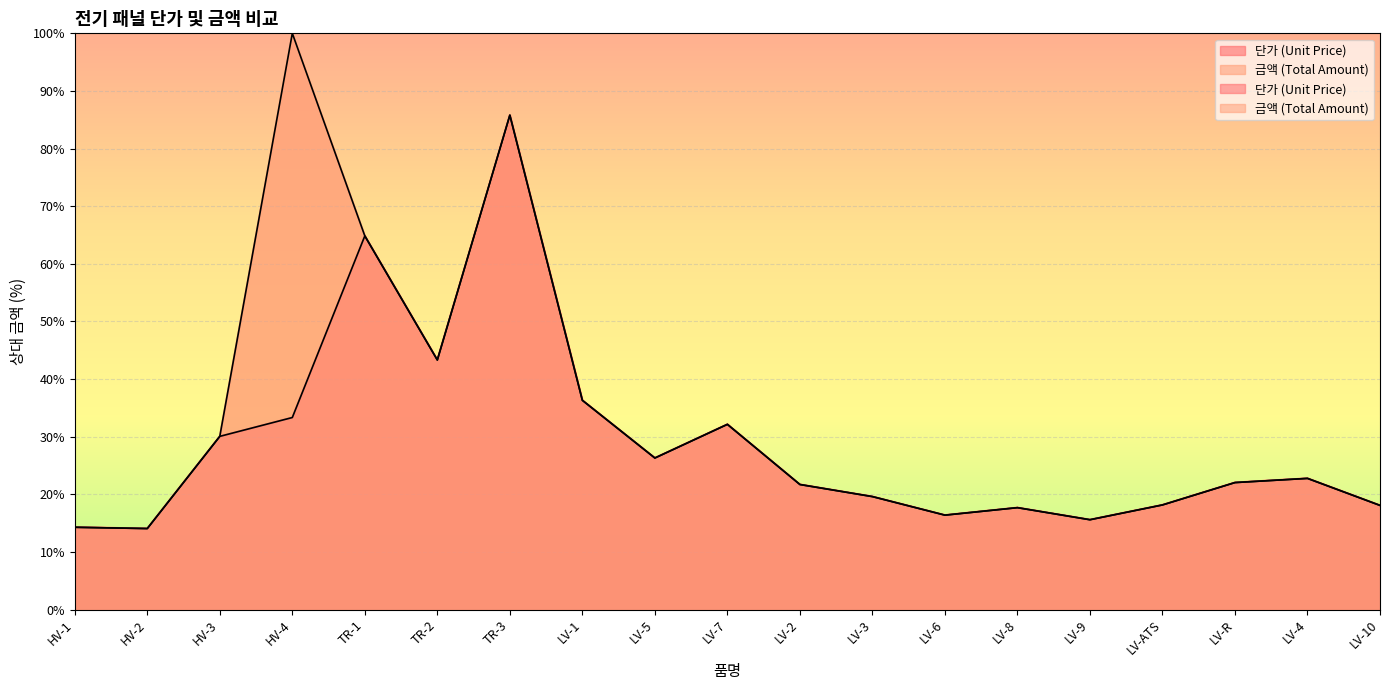

What is the smallest value displayed?

14.1